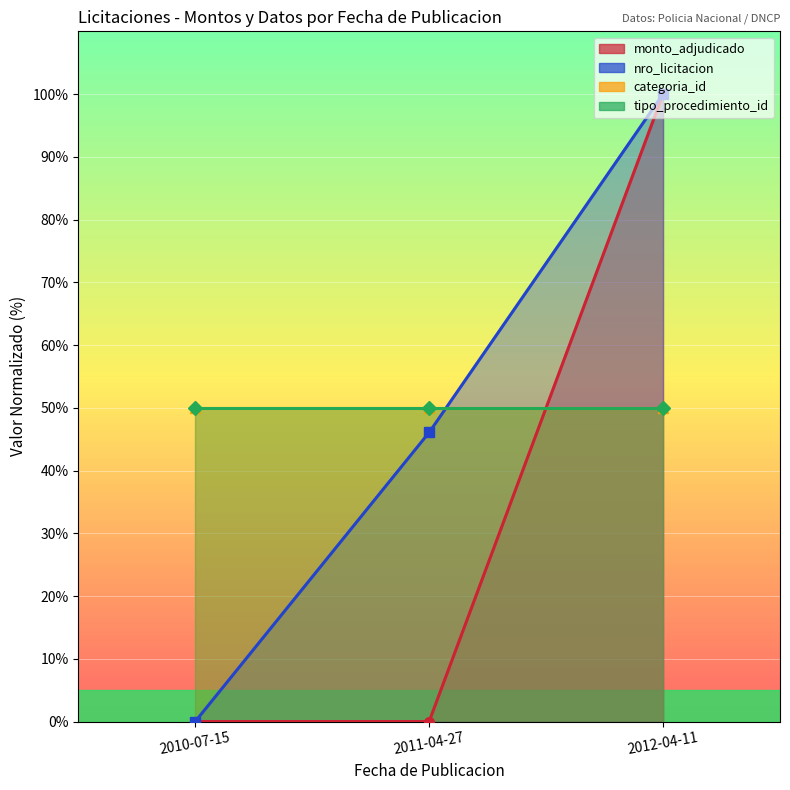

What is the total value across all series at 2011-04-27?

46.1